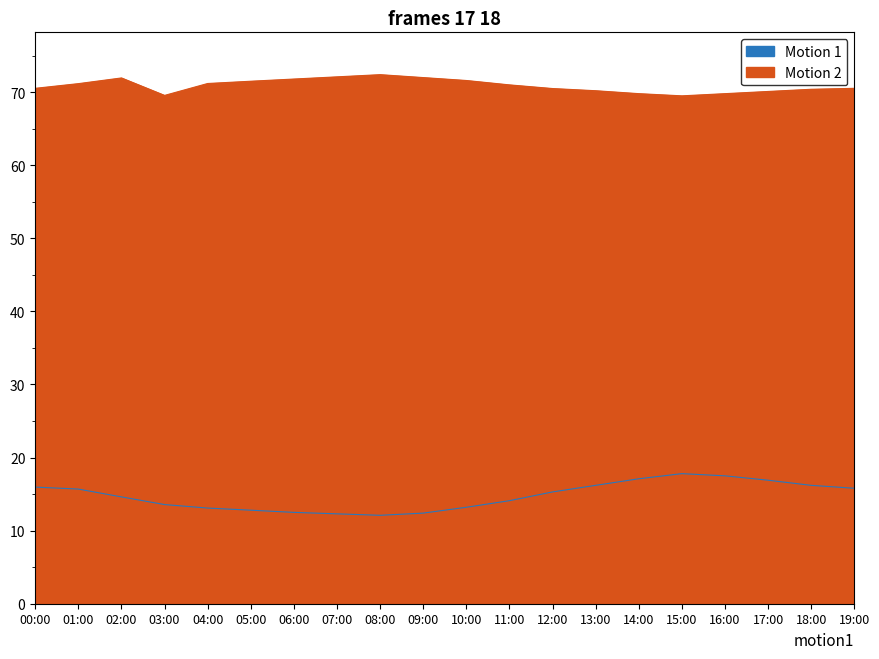

Where is the first local maximum for temperature?

15:00